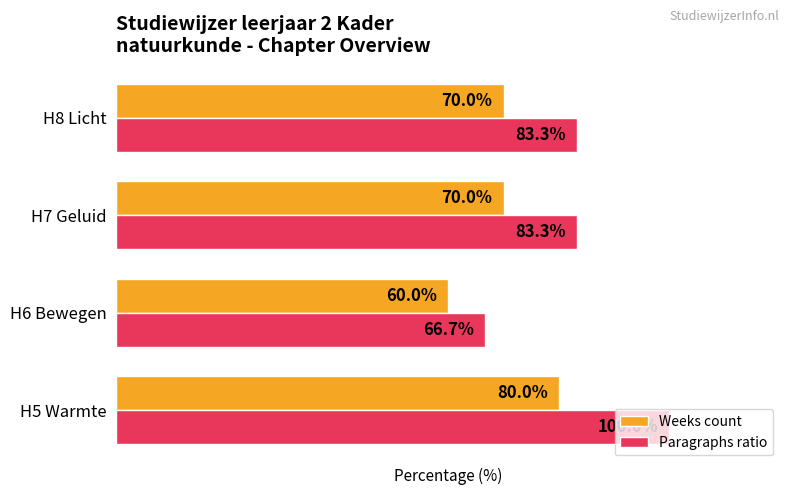

Which series has the widest spread of values?

Paragraphs ratio